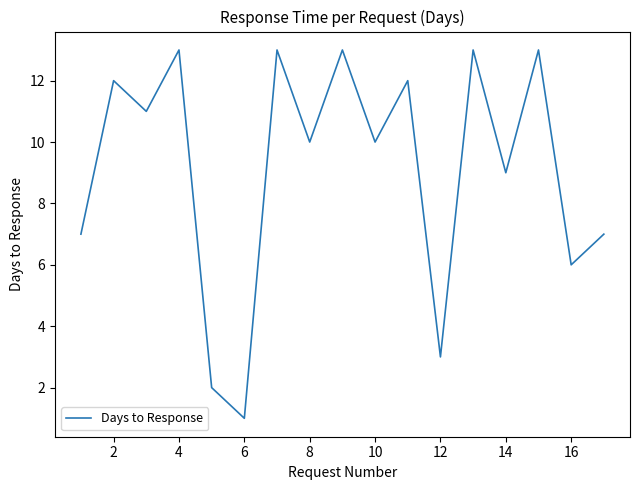

Reading left to right, extract all data points from this chart.

7	12	11	13	2	1	13	10	13	10	12	3	13	9	13	6	7